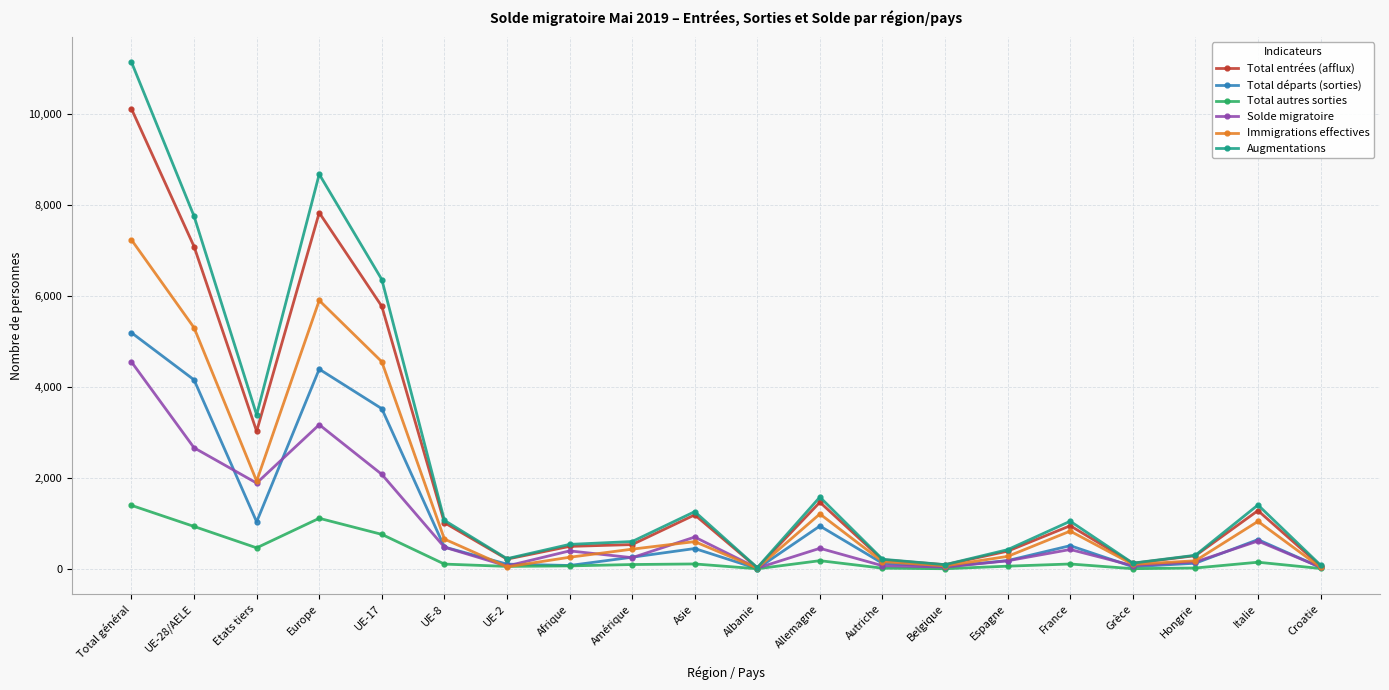

What is the sum of all Total autres sorties values?

5670